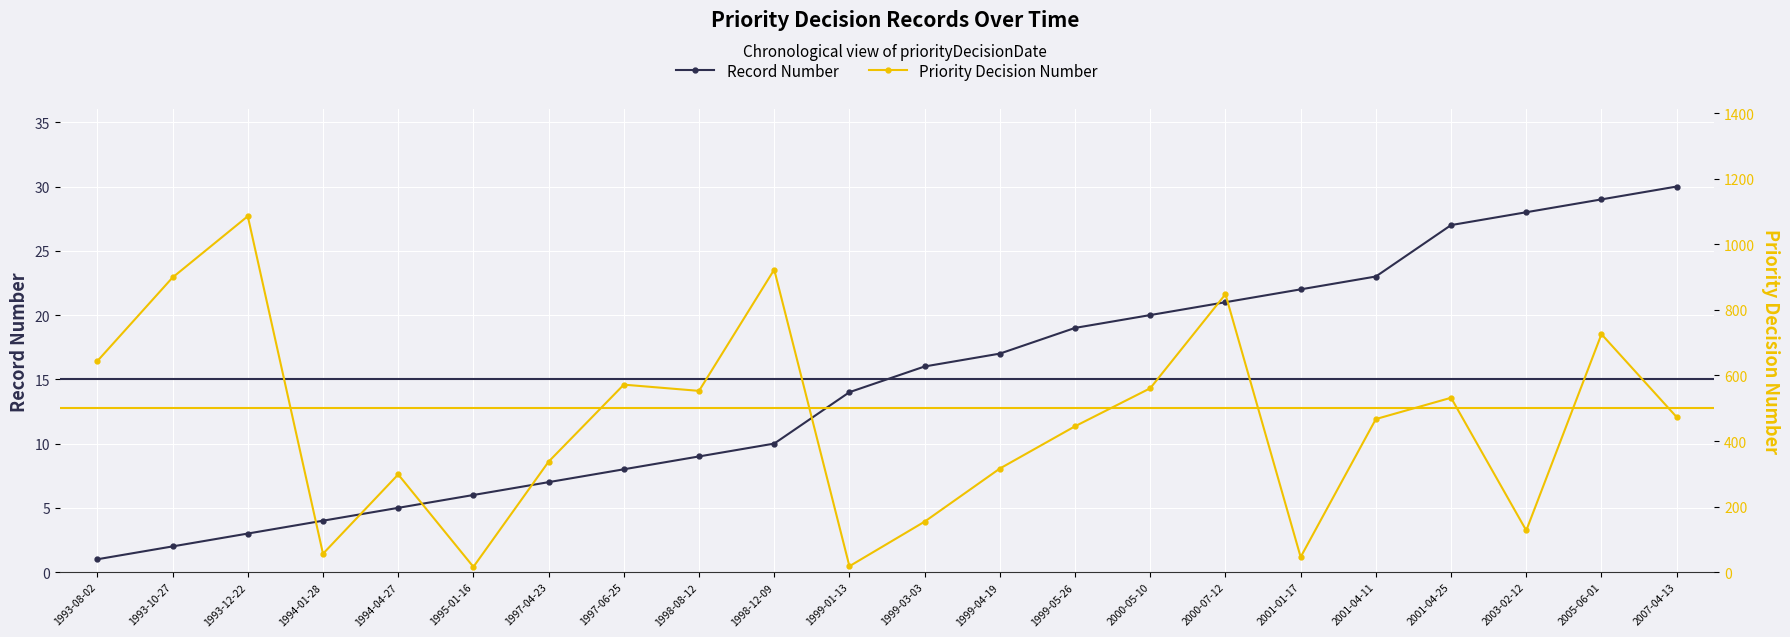

At which category does the chart reach its peak across all series?

1993-12-22